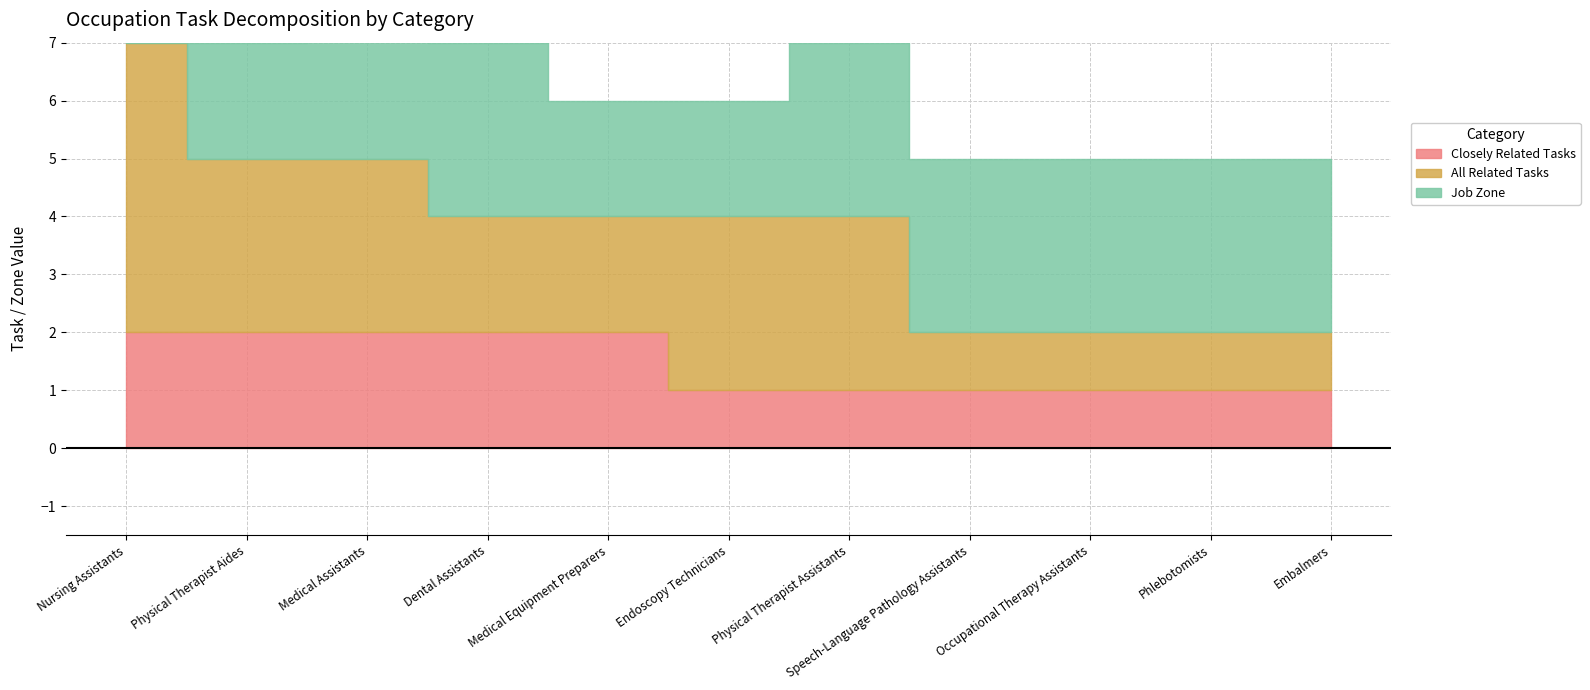

True or false: All Related Tasks and Job Zone intersect in this chart.

False